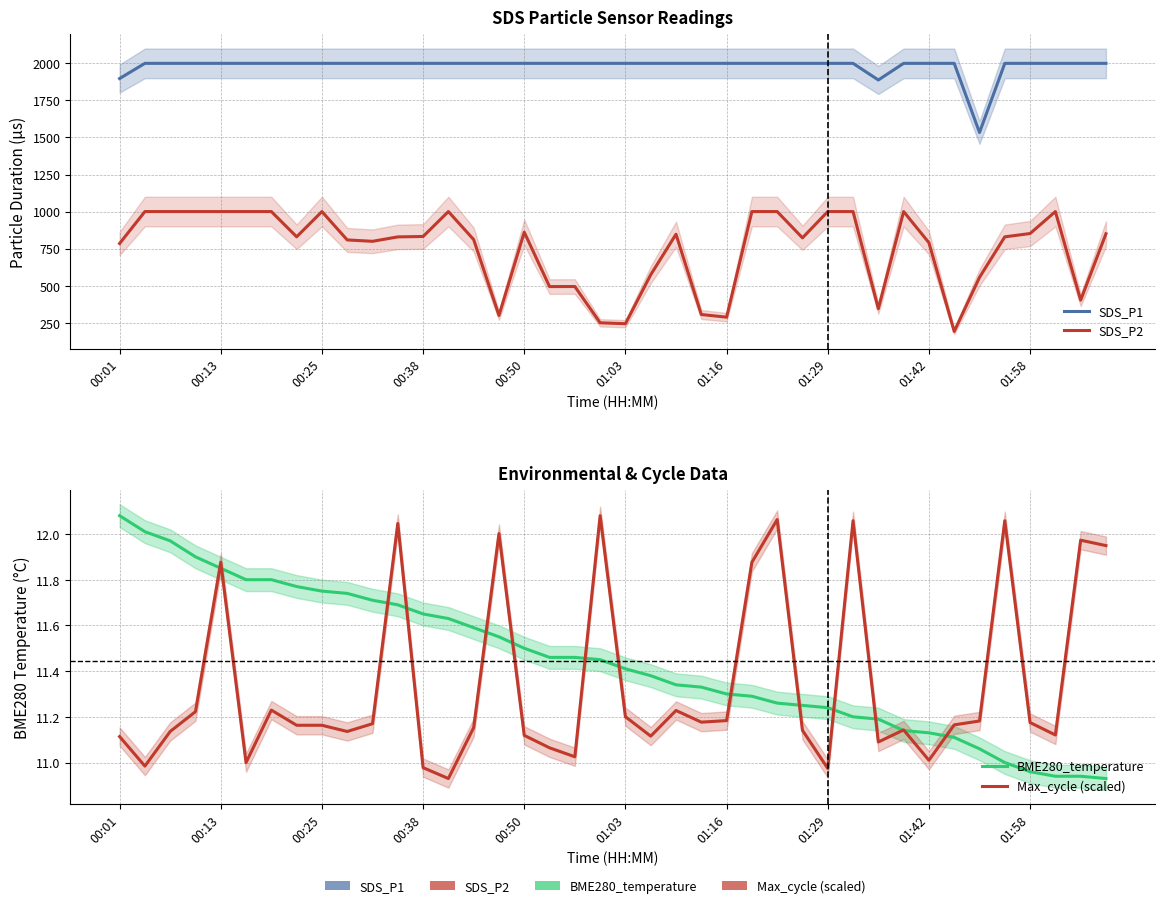

Does the chart have visible grid lines?

Yes